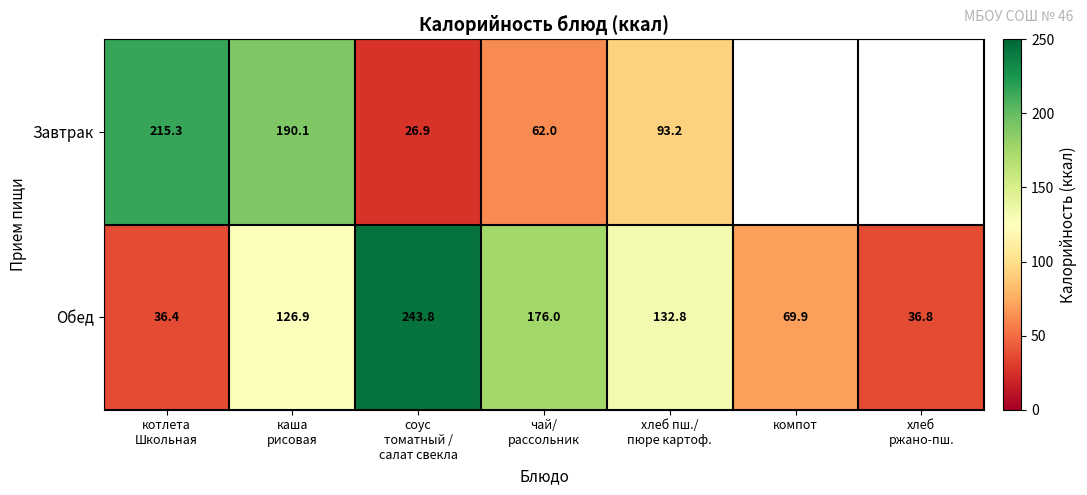

What is the difference between the Завтрак values at каша рисовая and соус томатный / салат свекла?

163.3